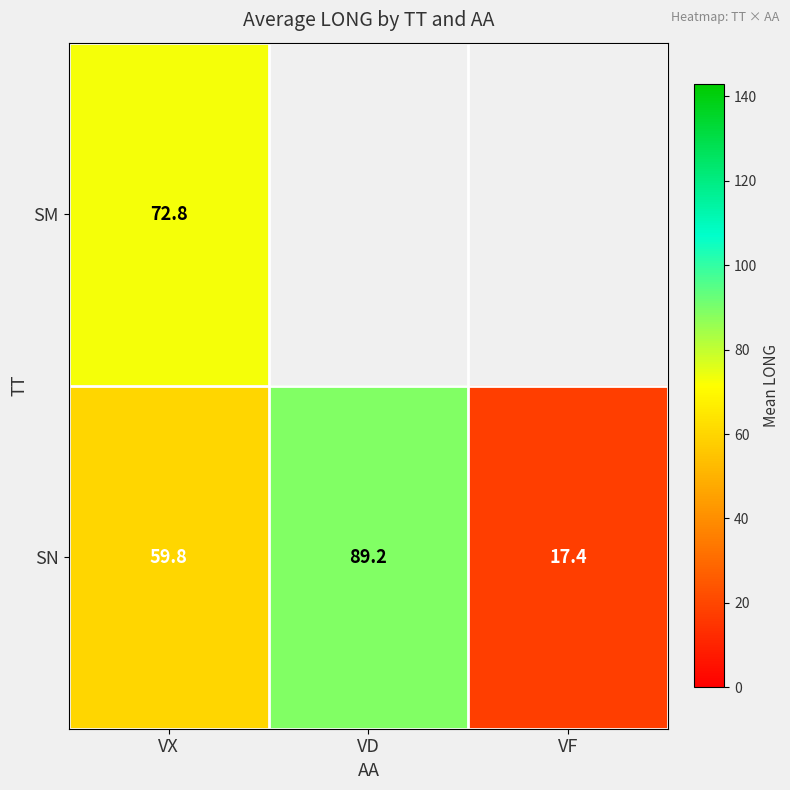

Rank the series at VX from highest to lowest value.

SM, SN